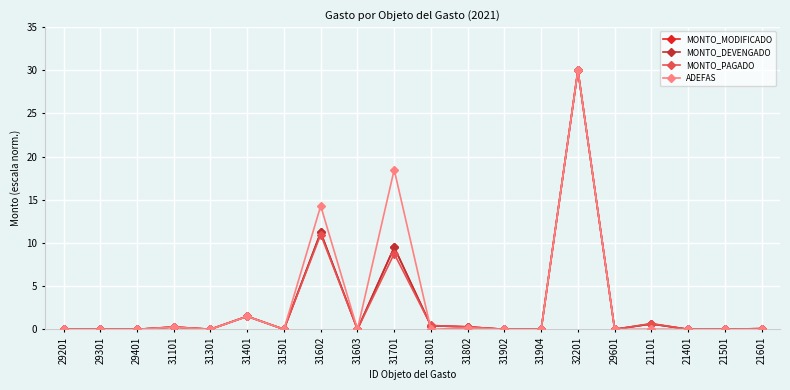

The value of MONTO_DEVENGADO at 31101 is 0.3. True or false?

True